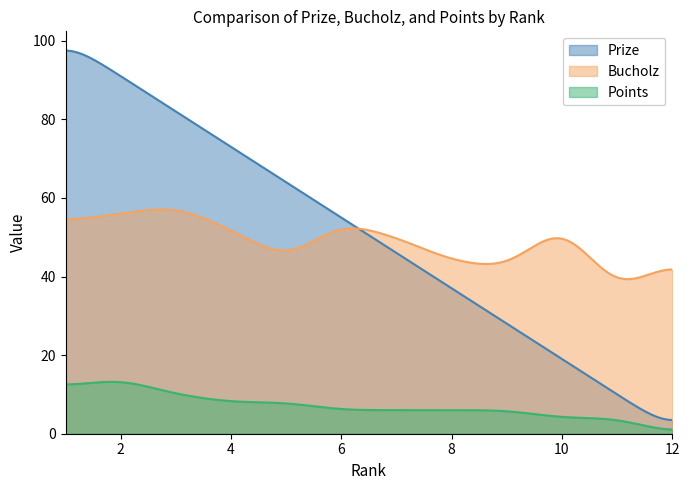

At which label is Prize closest to 50?

7